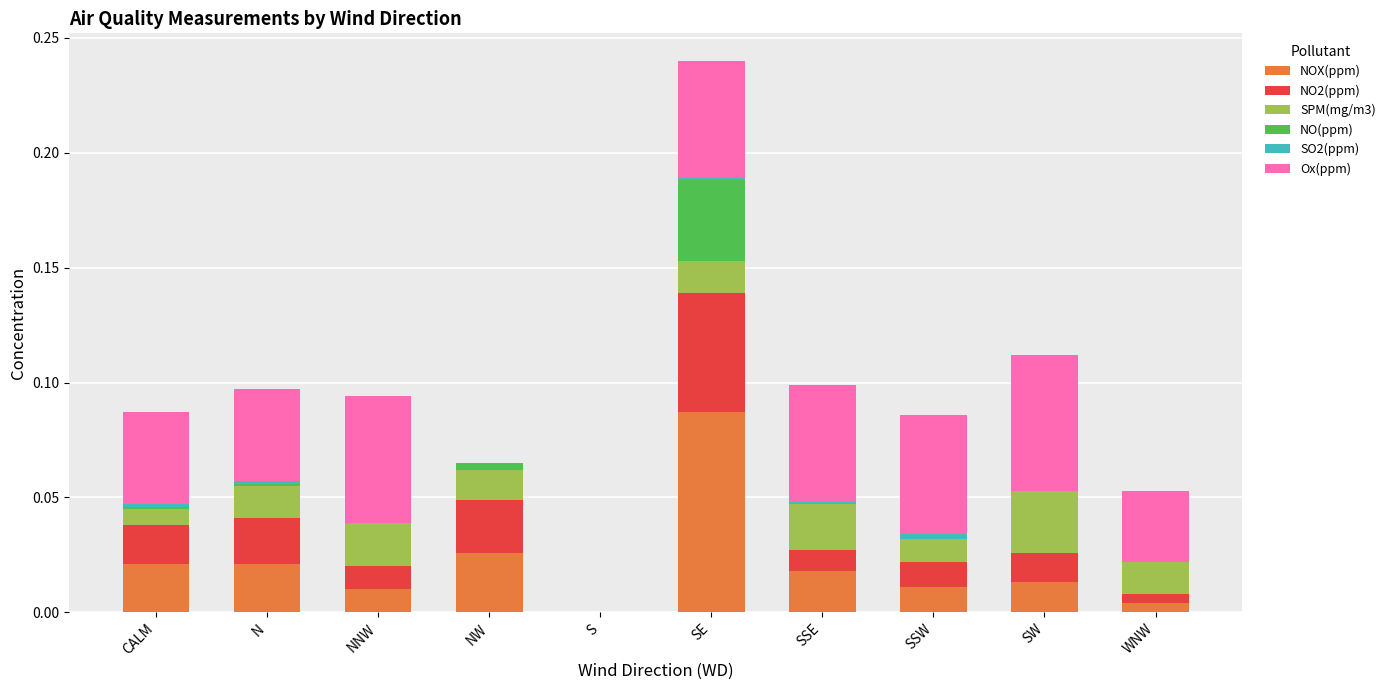

Which category has the highest value in the NOX(ppm) series?

SE